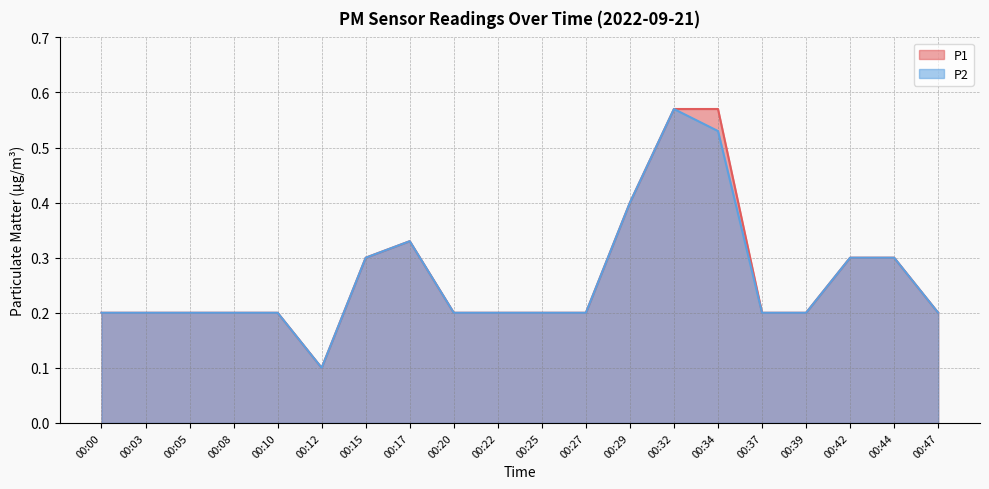

What is the difference between the maximum and minimum values in the P1 series?

0.5